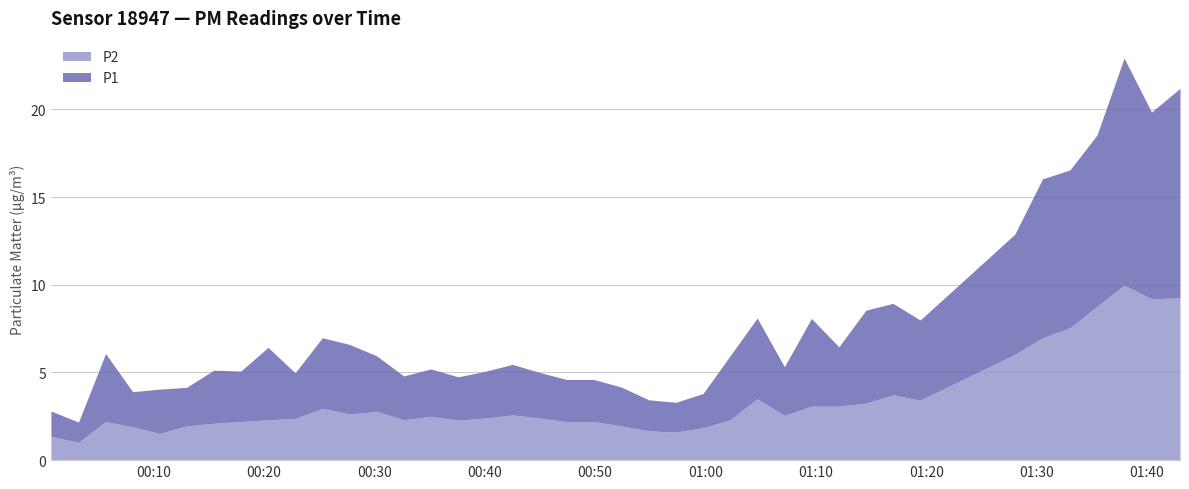

At which label does P2 reach its peak?

2023-09-12T01:37:55